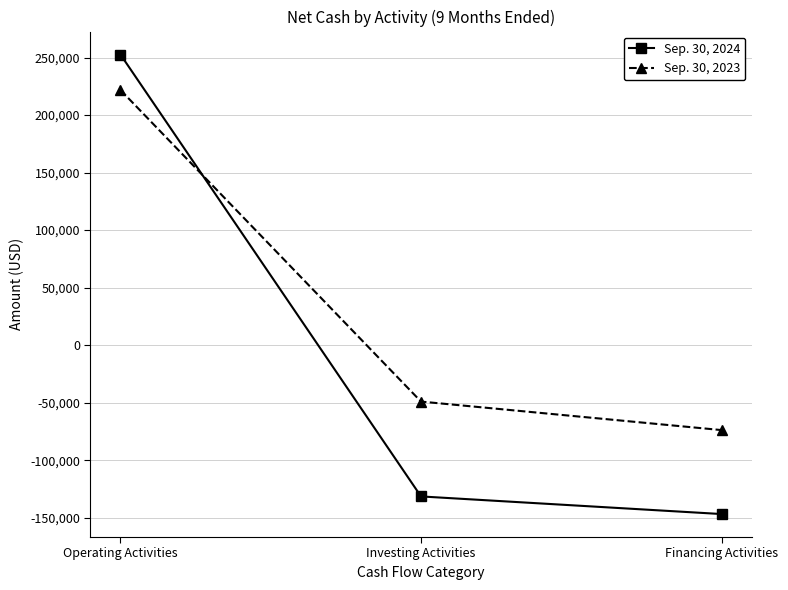

Which series has the widest spread of values?

Sep. 30, 2024